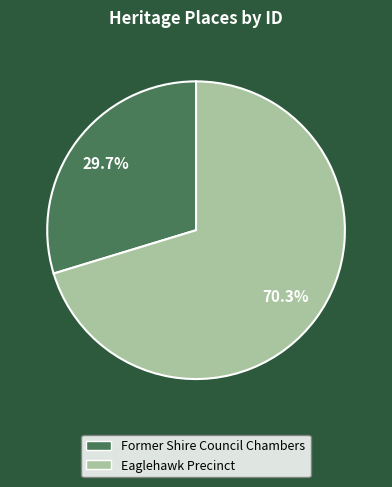

Is it true that Former Shire Council Chambers is 30% of the pie?

True